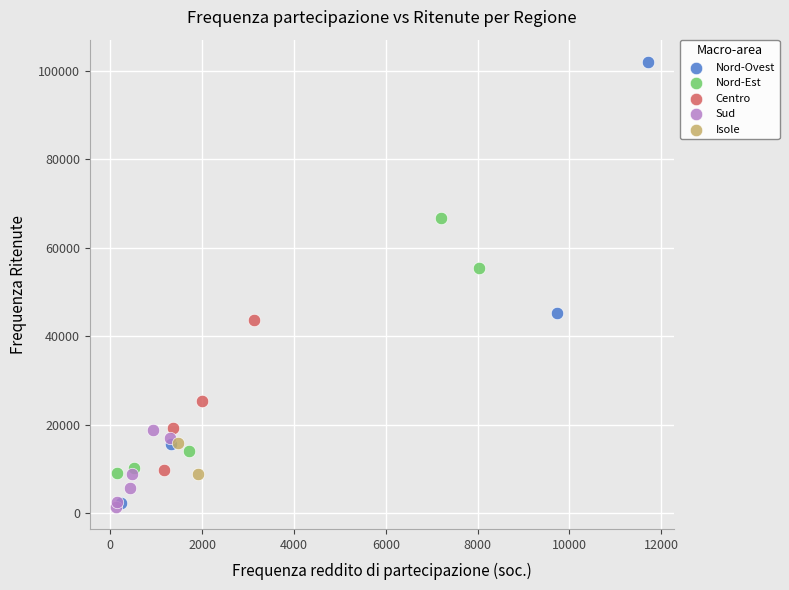

What are all the series names shown in the legend?

Nord-Ovest, Nord-Est, Centro, Sud, Isole